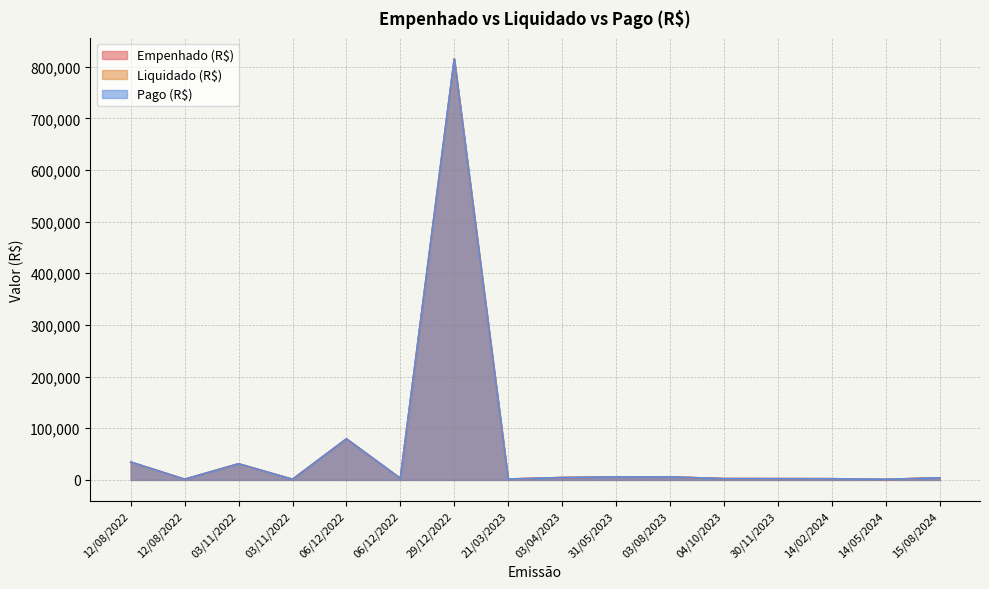

Is the value of Liquidado (R$) at 03/08/2023 greater than the value of Pago (R$) at 14/05/2024?

Yes